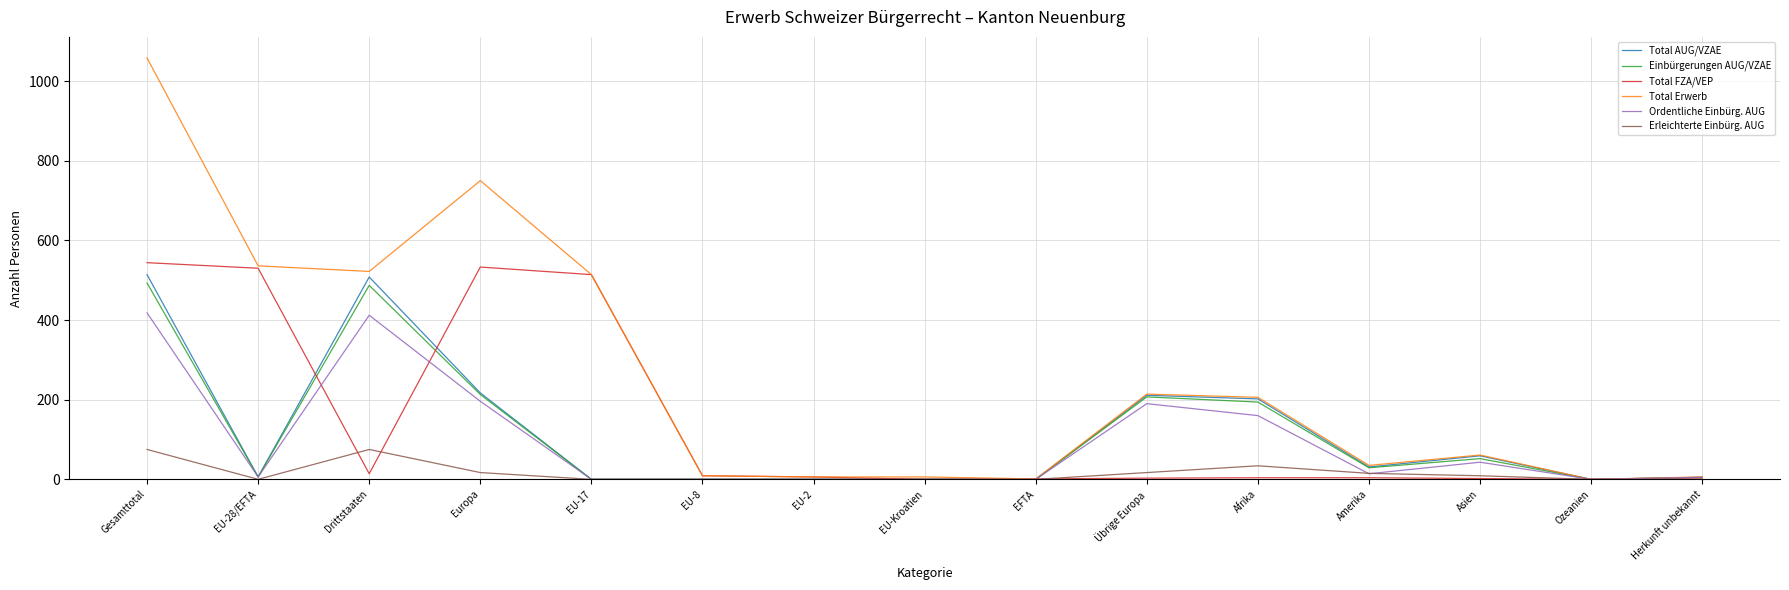

List the series in order of their peak value, highest first.

Total Erwerb, Total FZA/VEP, Total AUG/VZAE, Einbürgerungen AUG/VZAE, Ordentliche Einbürg. AUG, Erleichterte Einbürg. AUG